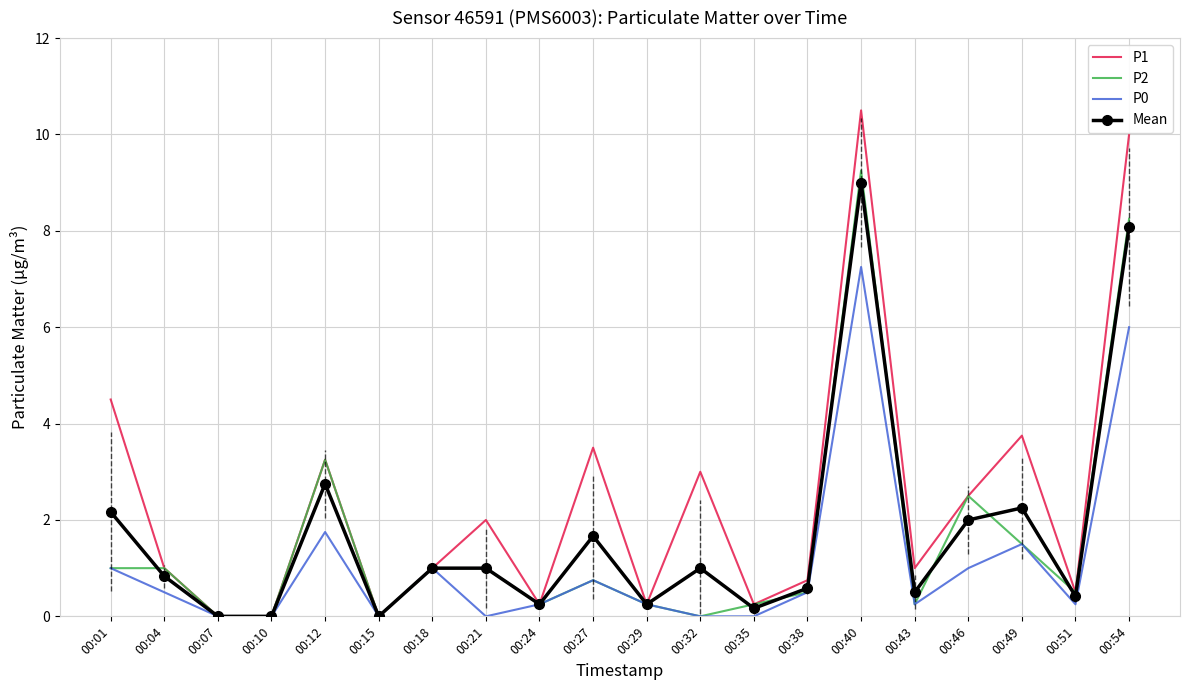

Is the value of Mean at 00:54 greater than the value of P2 at 00:43?

Yes